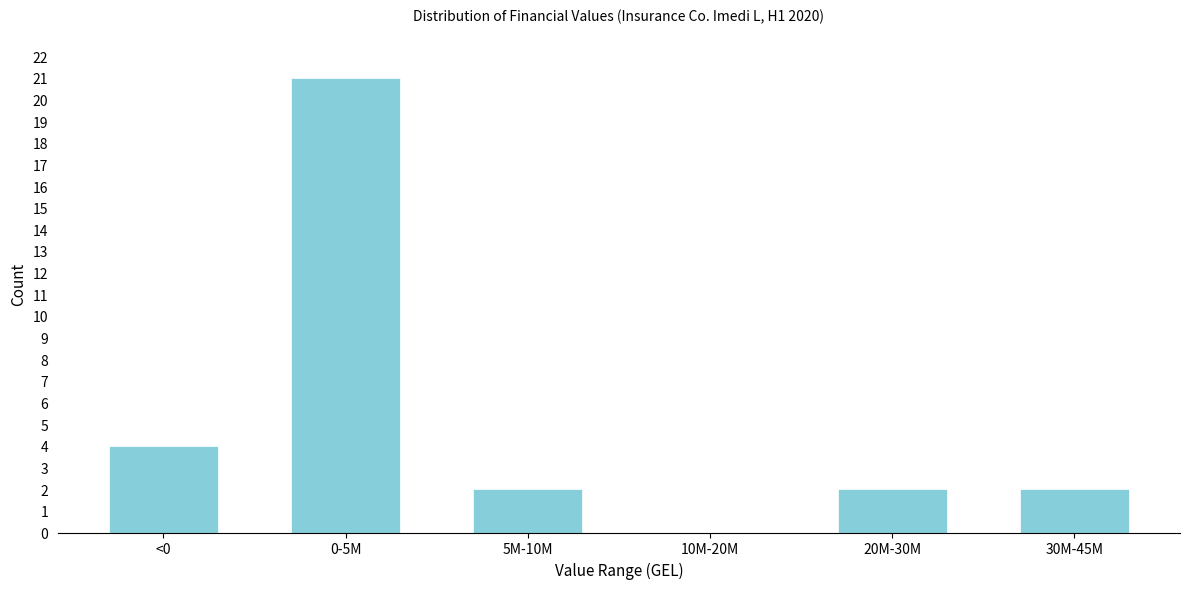

Reading left to right, extract all data points from this chart.

<0=4	0-5M=21	5M-10M=2	10M-20M=0	20M-30M=2	30M-45M=2